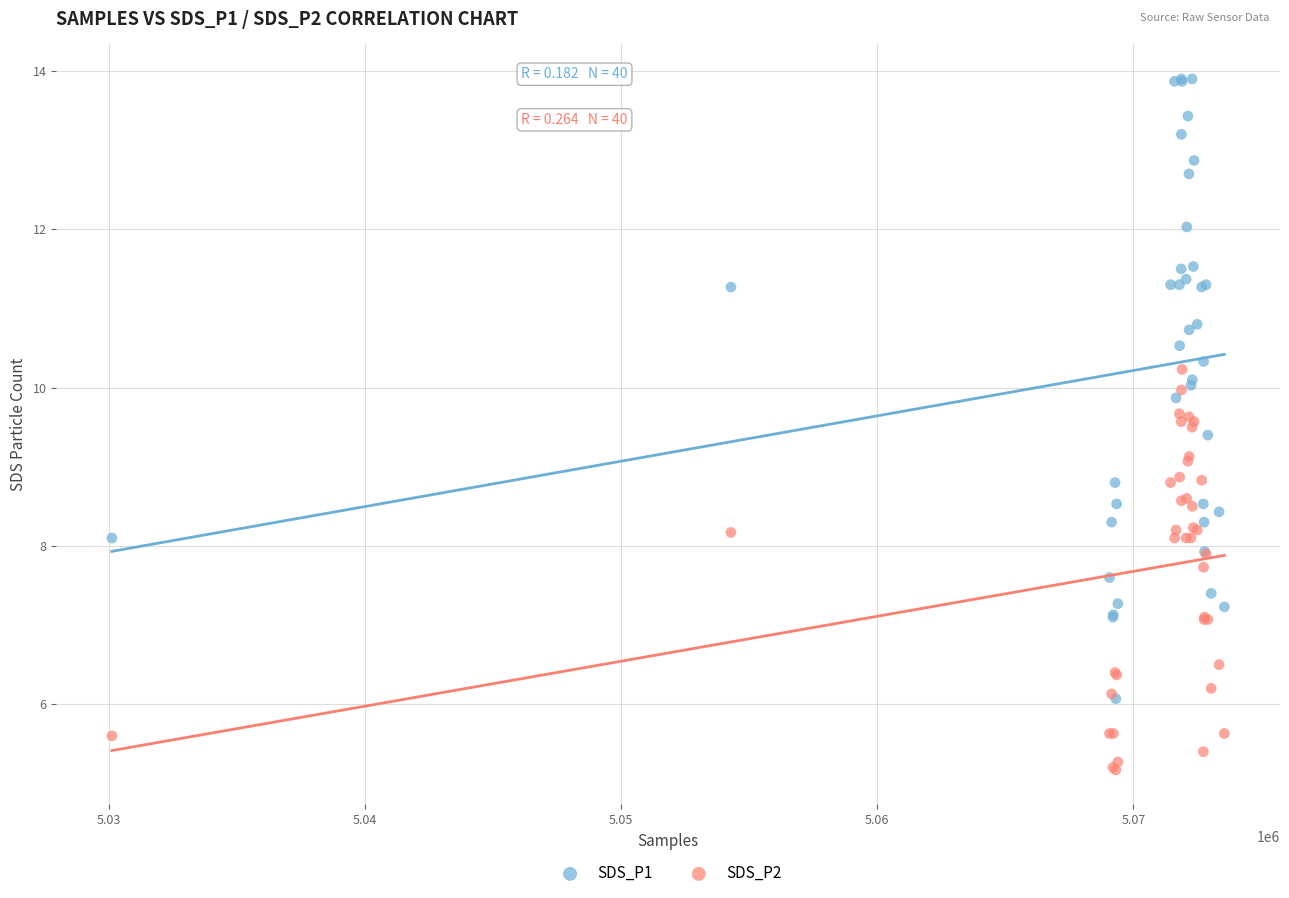

Which series contains the lowest Y value?

SDS_P2